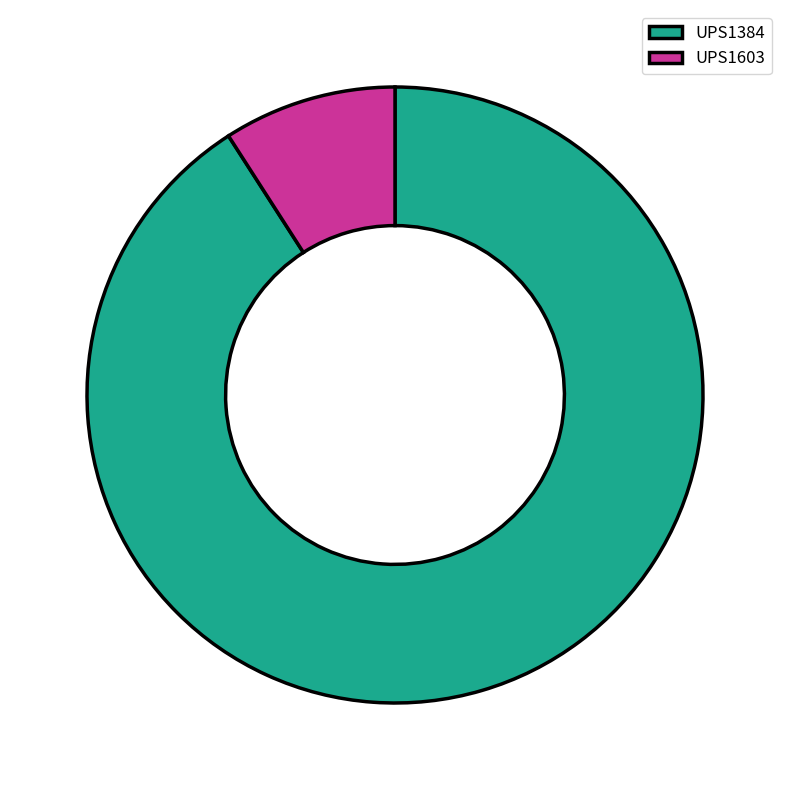

Do UPS1603 and UPS1384 together represent more than half of the pie?

Yes